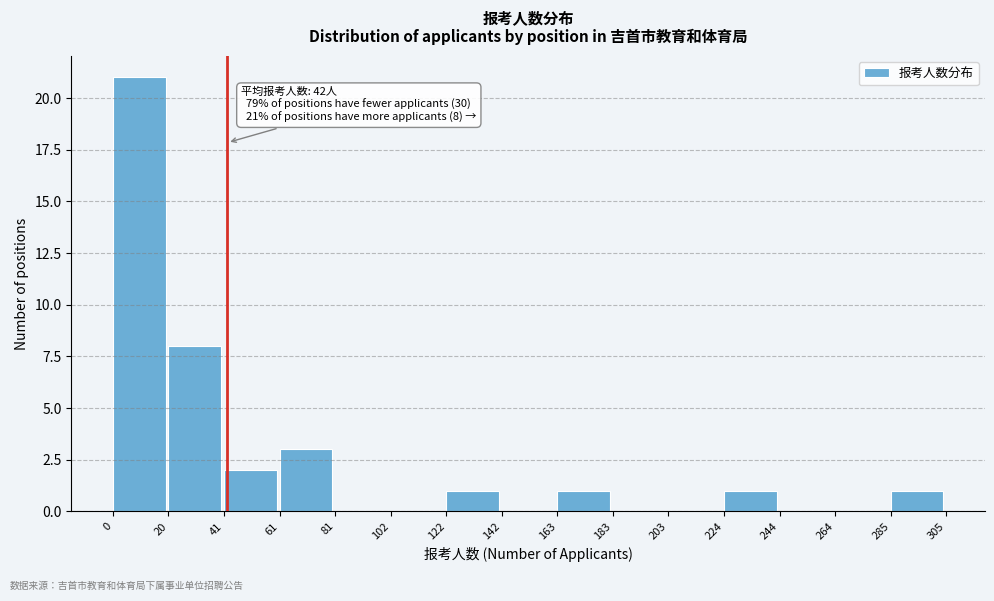

Over which range of the x-axis is the bar tallest?

0 to 20